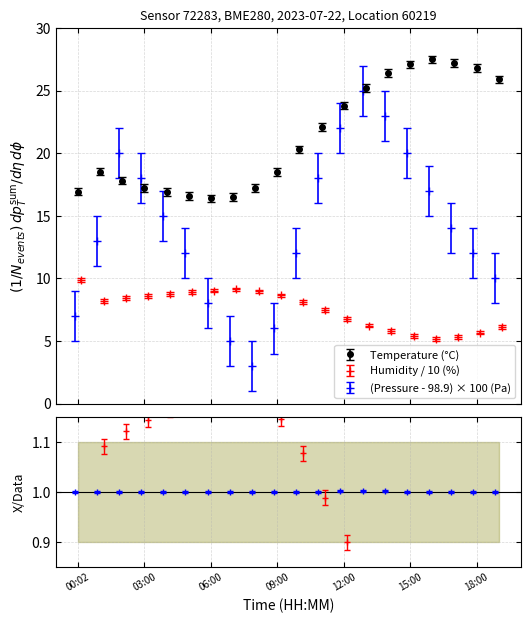

How many lines are shown in the chart?

3